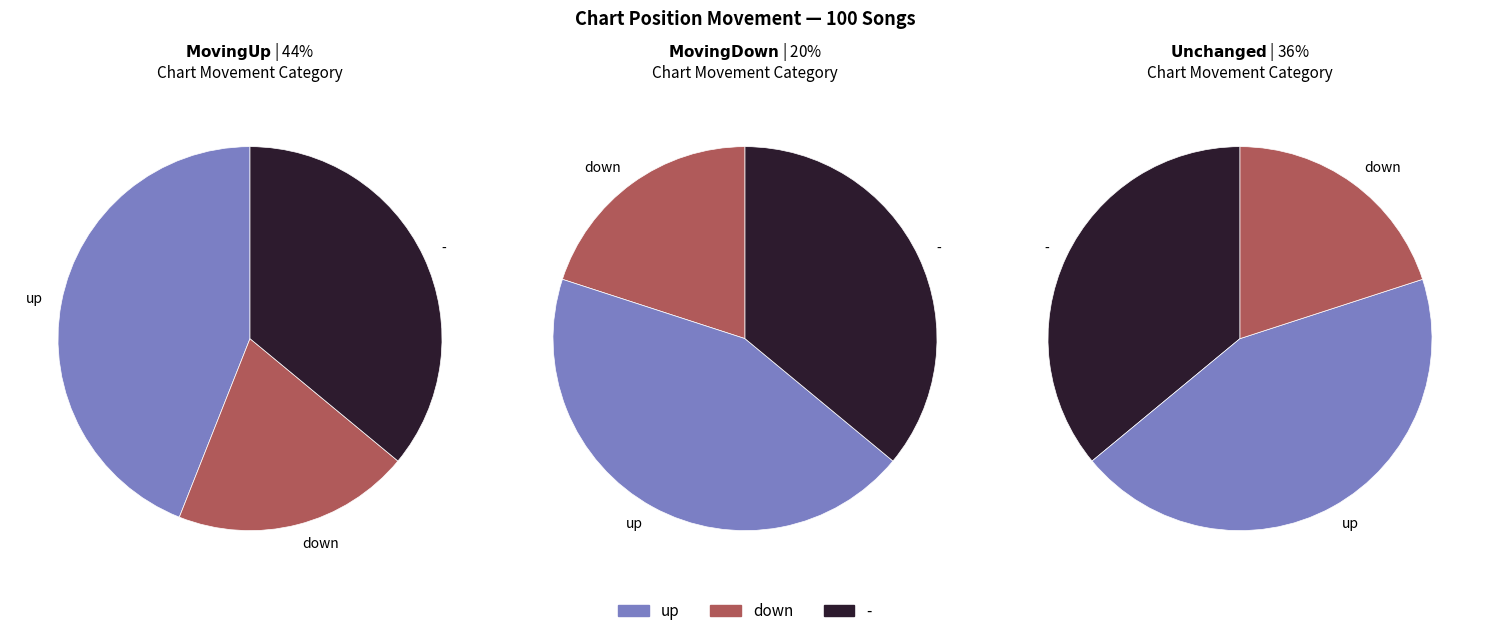

How many slices are in this pie chart?

3